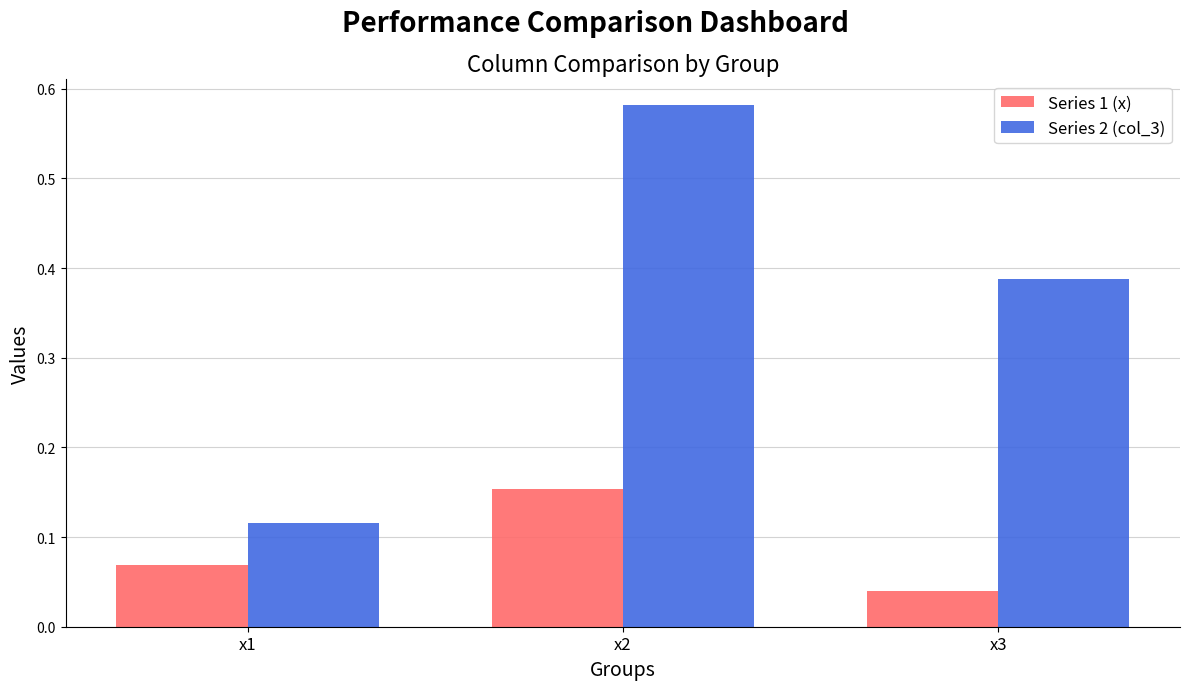

What is the difference between the maximum and minimum values in the Series 2 (col_3) series?

0.5